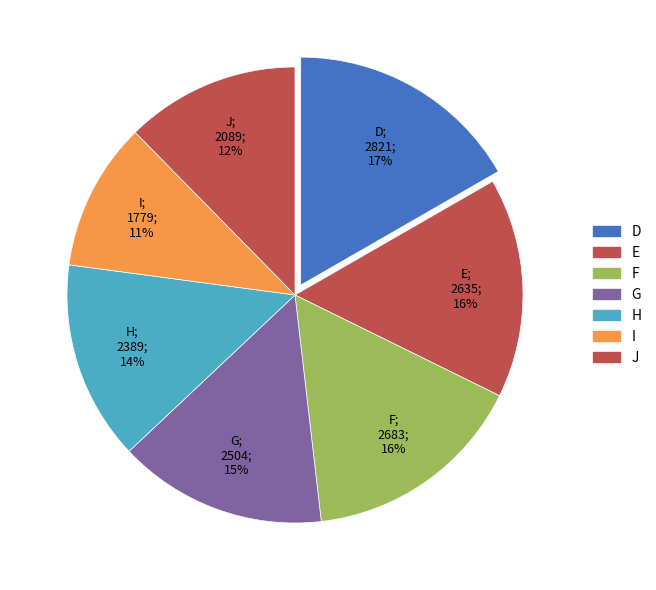

Which category has the smallest portion of the pie?

I